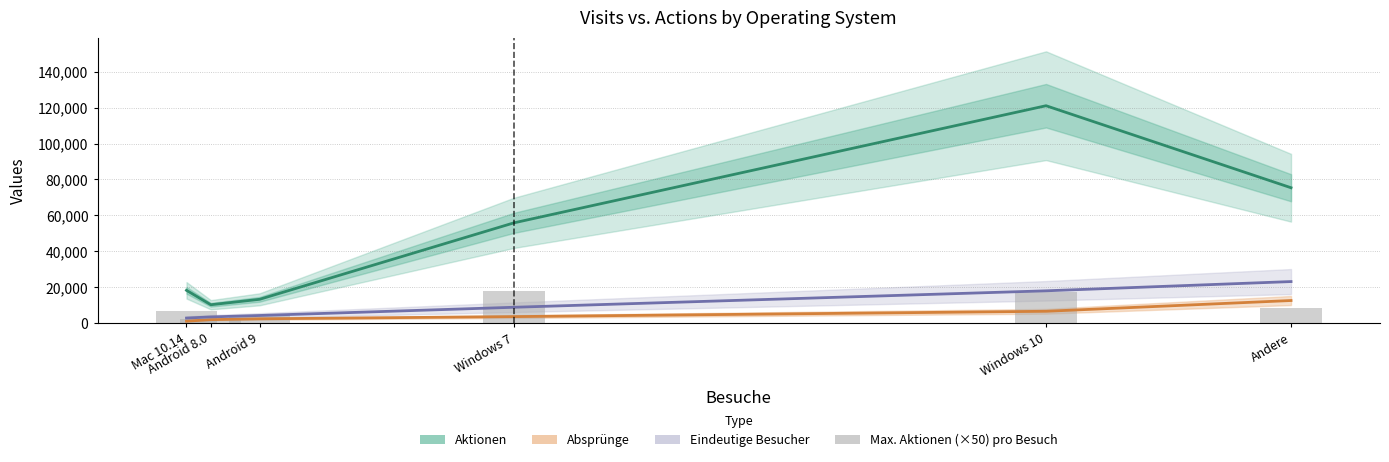

True or false: Max. Aktionen (×50) pro Besuch has a value of 7000 at Mac 10.14.

True